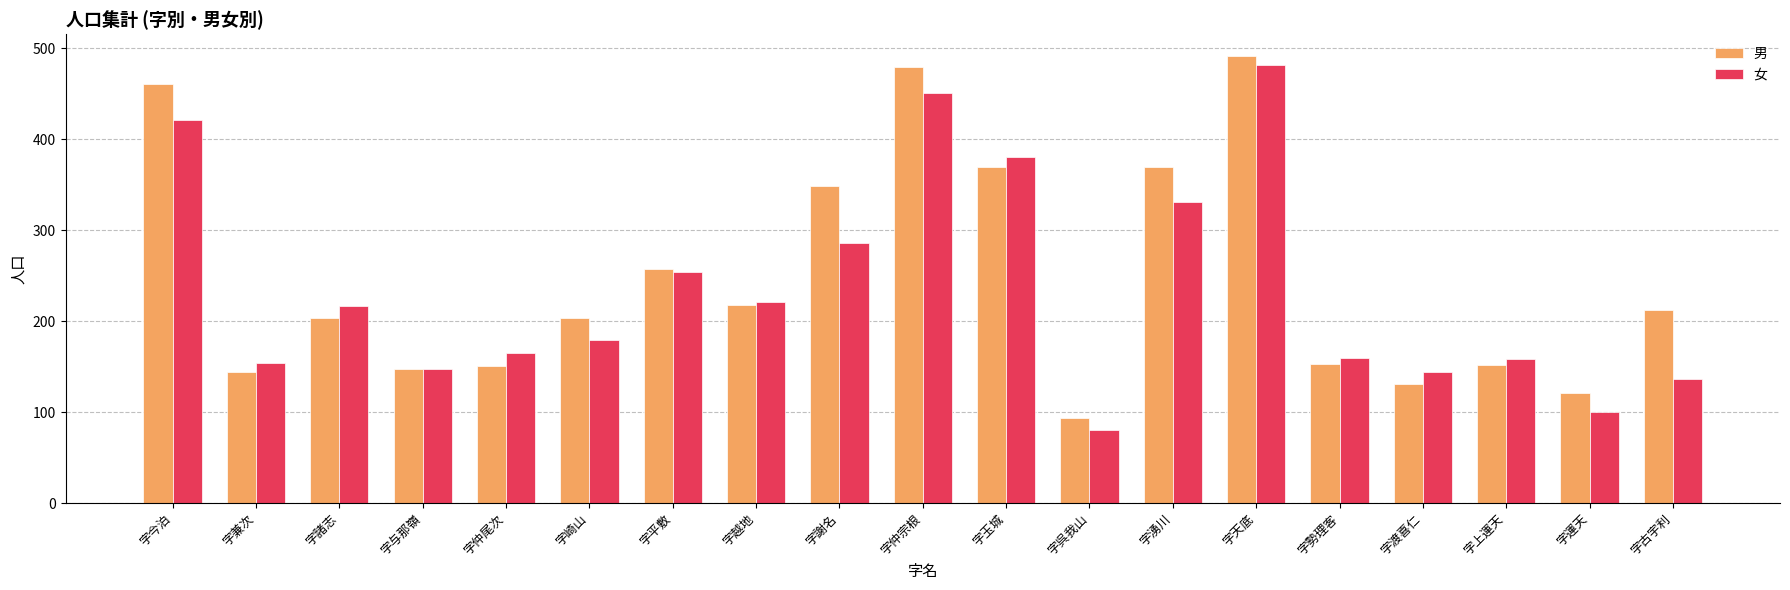

Are the bars grouped side by side (vs. stacked)?

Yes